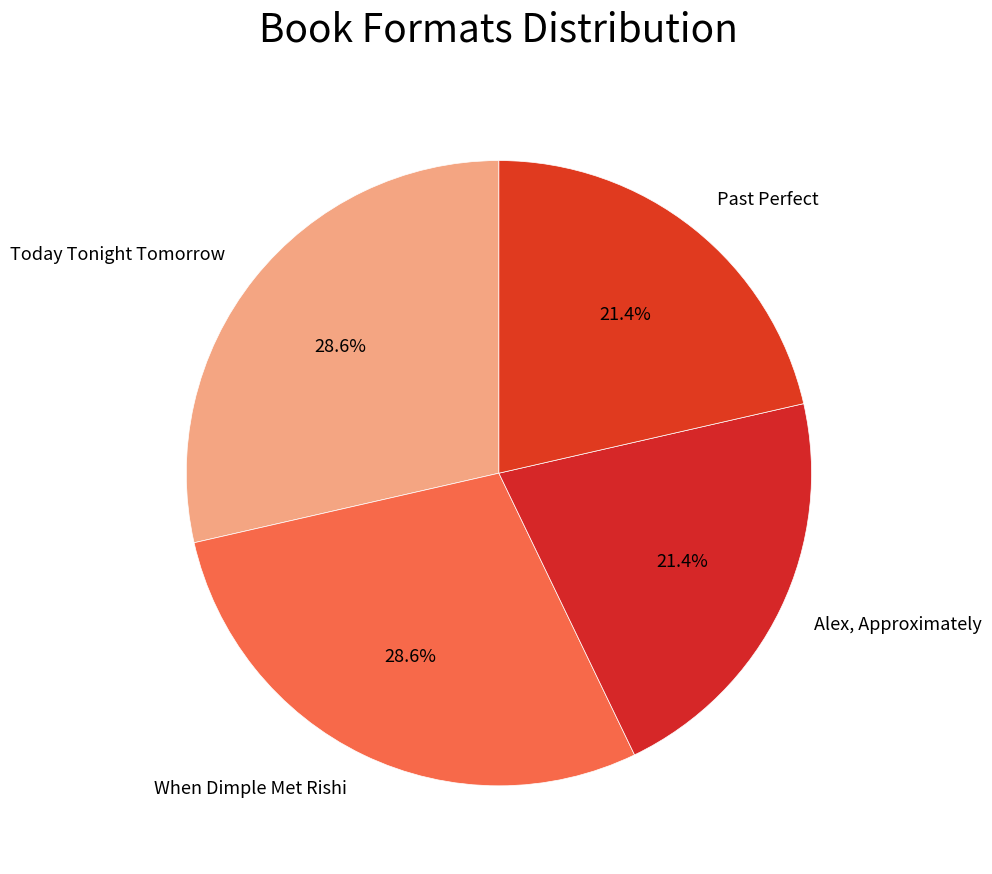

How many segments does this pie chart have?

4